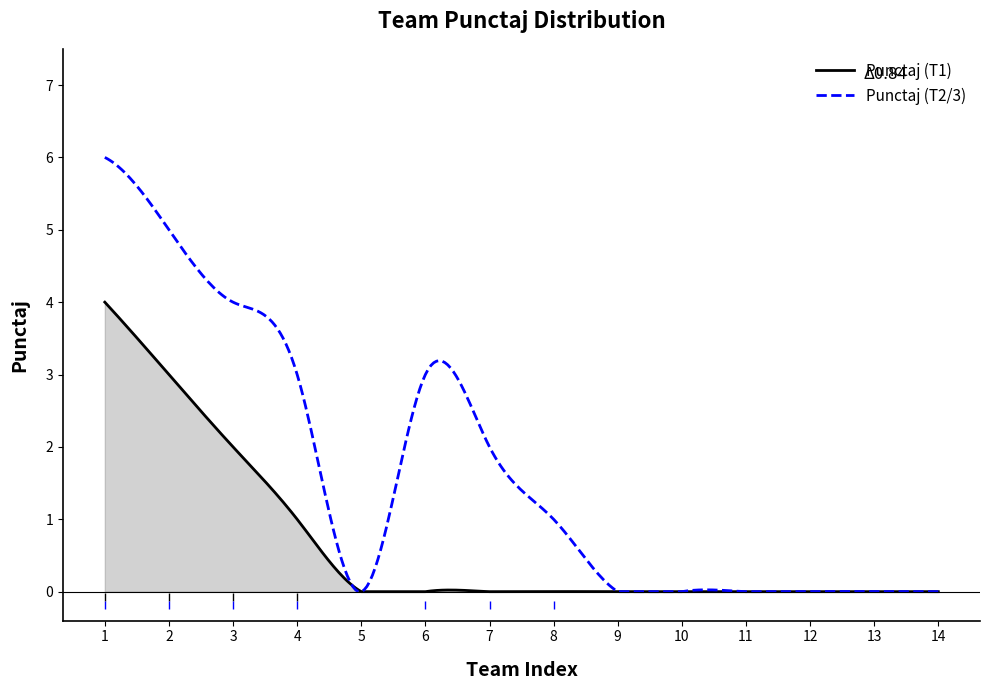

Which series has the largest total across all categories?

Punctaj (T2/3)